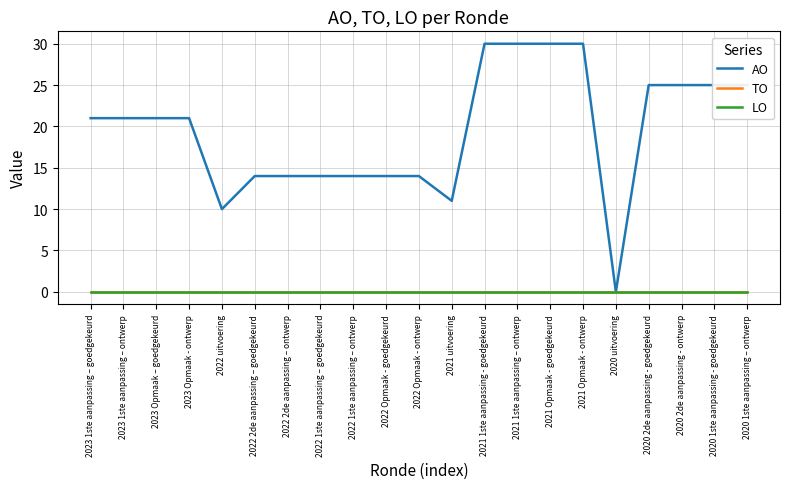

Is this an area chart (filled region under the line)?

No